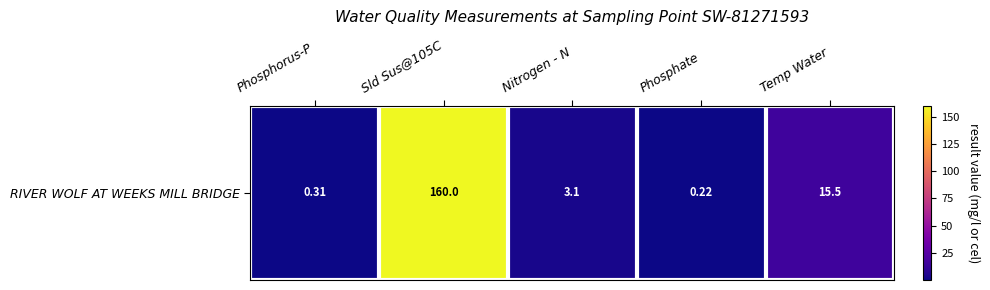

What is the sum of the values at Phosphate and Phosphorus-P?

0.5